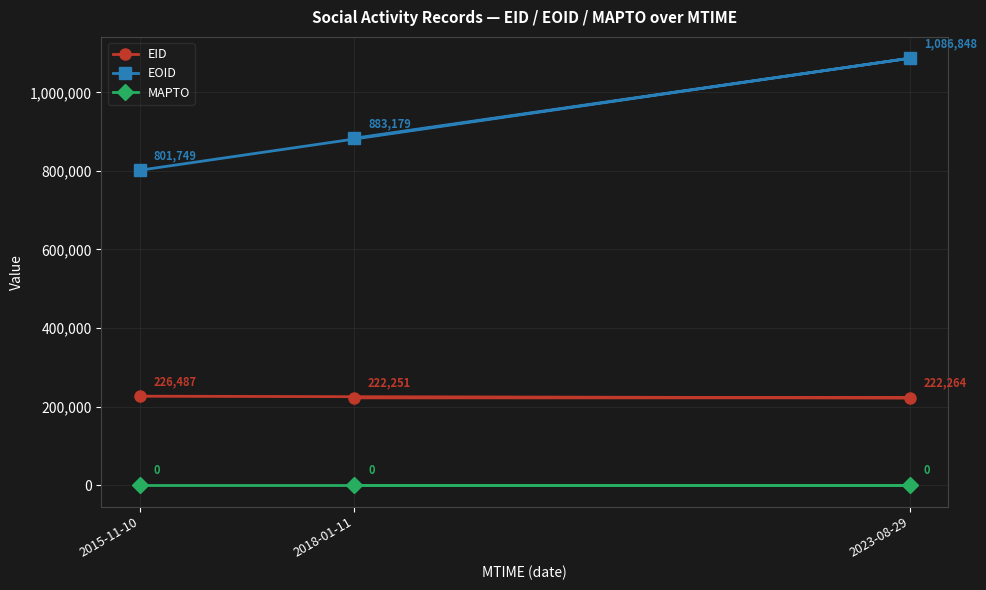

What is the difference between the second highest and minimum values in the EID series?

13